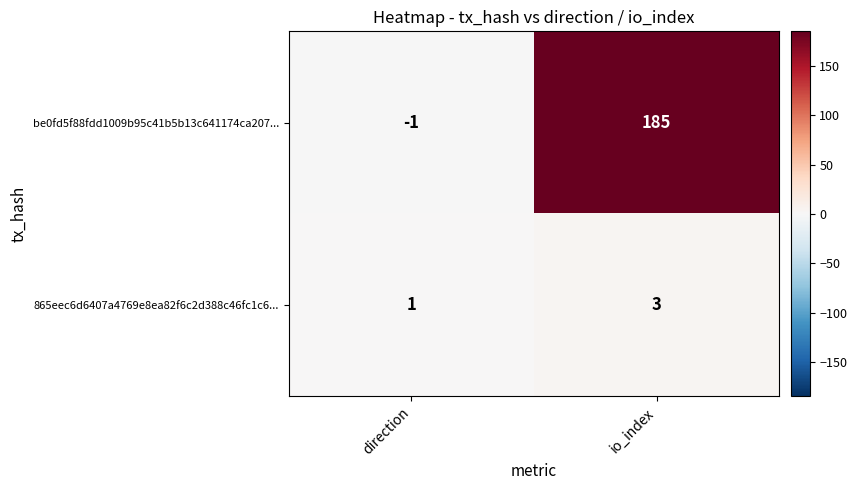

Between direction and io_index, which series saw the biggest shift?

be0fd5f88fdd1009b95c41b5b13c641174ca207...